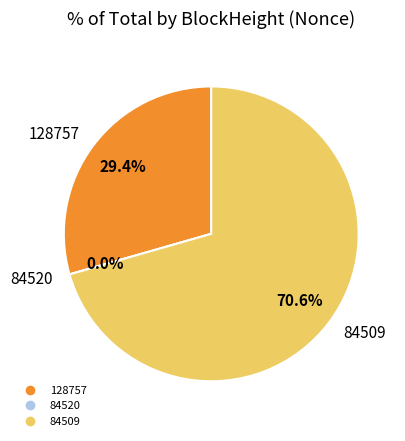

Rank the categories by value from highest to lowest.

84509, 128757, 84520